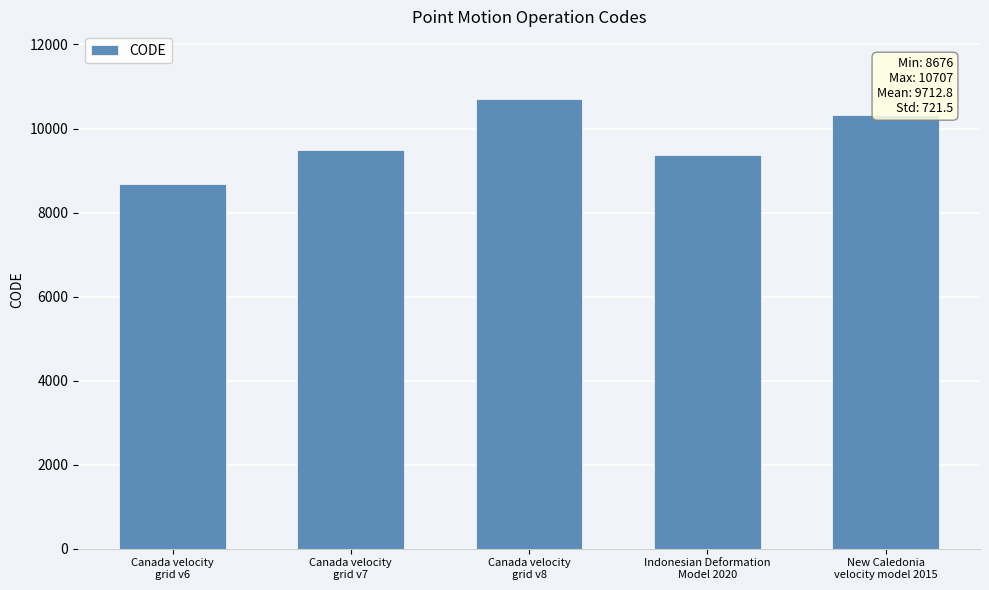

How many series are shown in this chart?

1